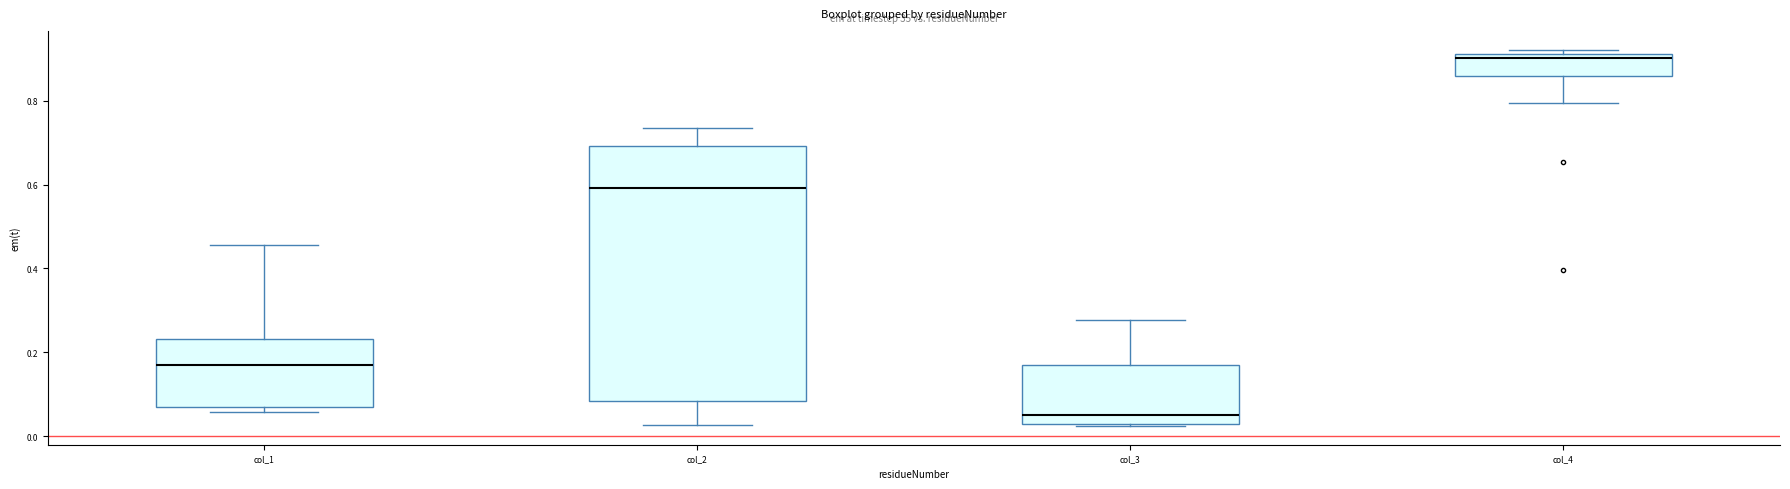

Reading left to right, read every box against the y-axis: the position of its median line, the range the box covers, and the ends of its whiskers. The values are not printed on the chart, so give them approximately, as read against the axis.

col_1: median 0.16, box 0.06 to 0.24, whiskers 0.06 (just below the box's lower edge) to 0.46
col_2: median 0.60, box 0.08 to 0.70, whiskers 0.02 to 0.74
col_3: median 0.04, box 0.02 to 0.16, whiskers 0.02 to 0.28
col_4: median 0.90, box 0.86 to 0.92, whiskers 0.80 to 0.92 (just above the box's upper edge)